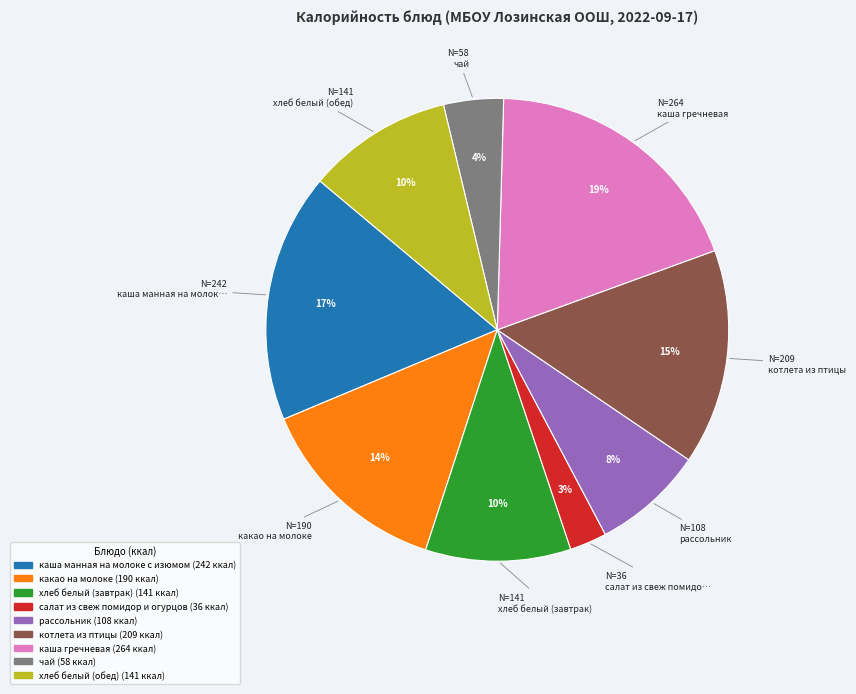

Which has a higher value, котлета из птицы or каша манная на молоке с изюмом?

каша манная на молоке с изюмом